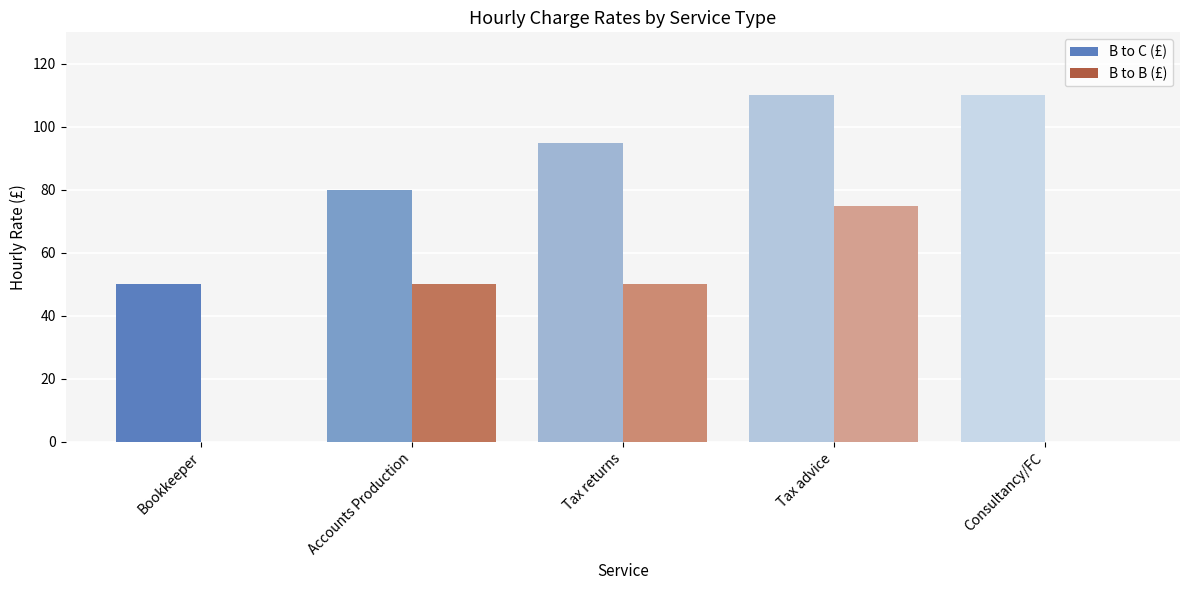

Which series has the largest range (max minus min)?

B to B (£)